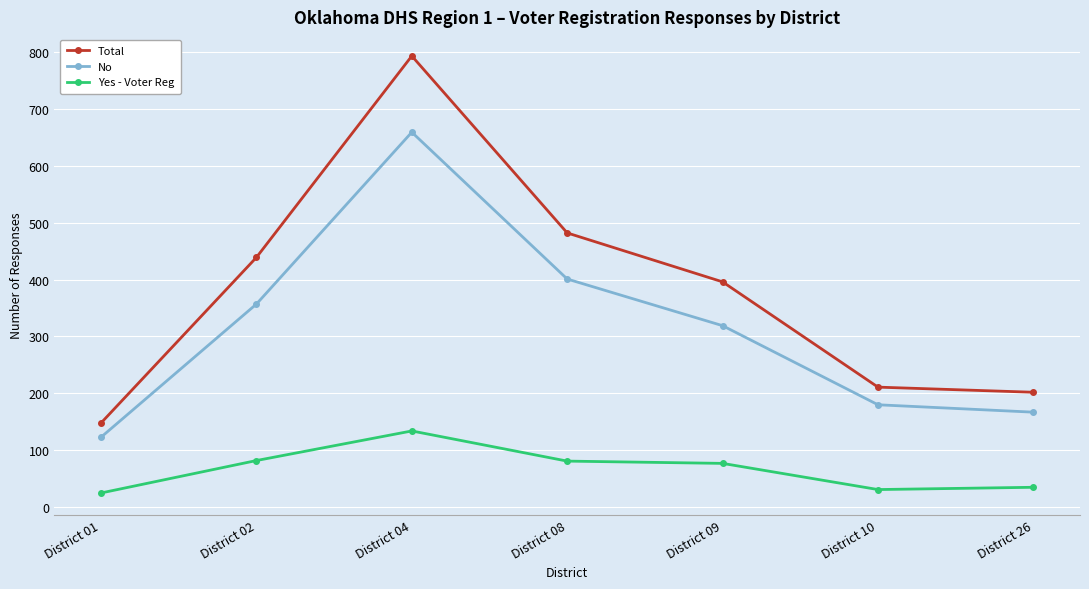

List the labels in order of Total value, smallest first.

District 01, District 26, District 10, District 09, District 02, District 08, District 04